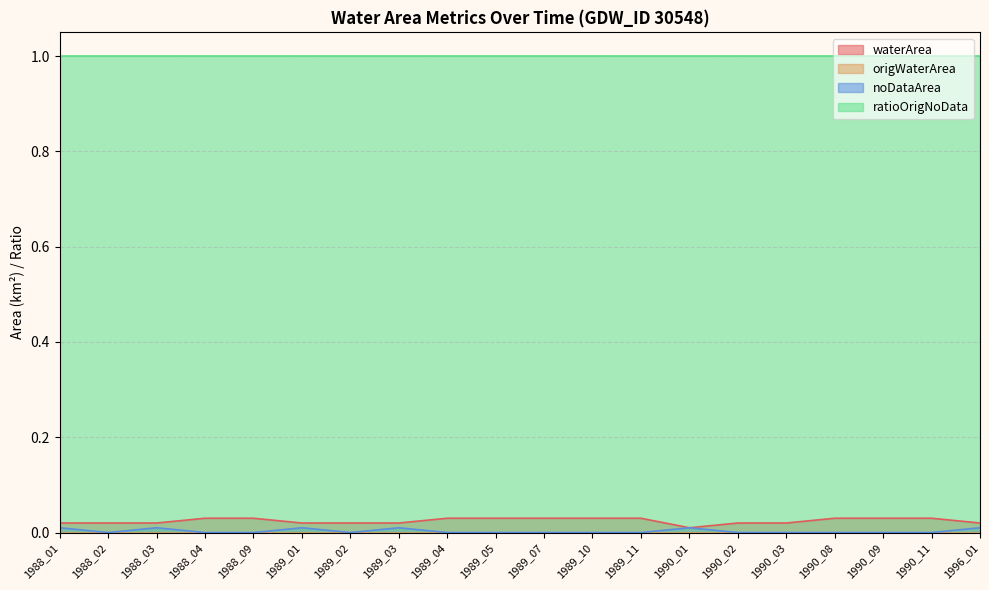

Which series has the largest total across all categories?

ratioOrigNoData